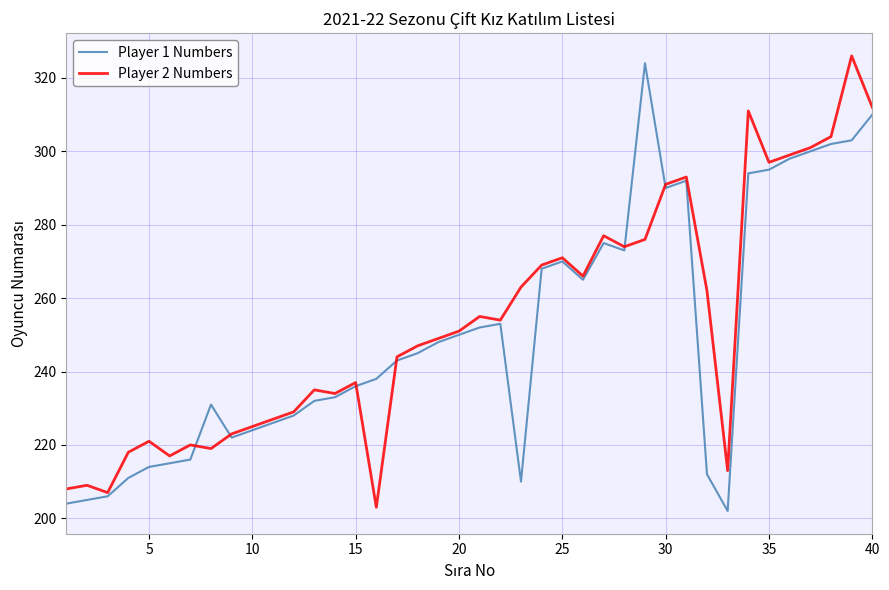

What is the minimum value shown in the chart?

202